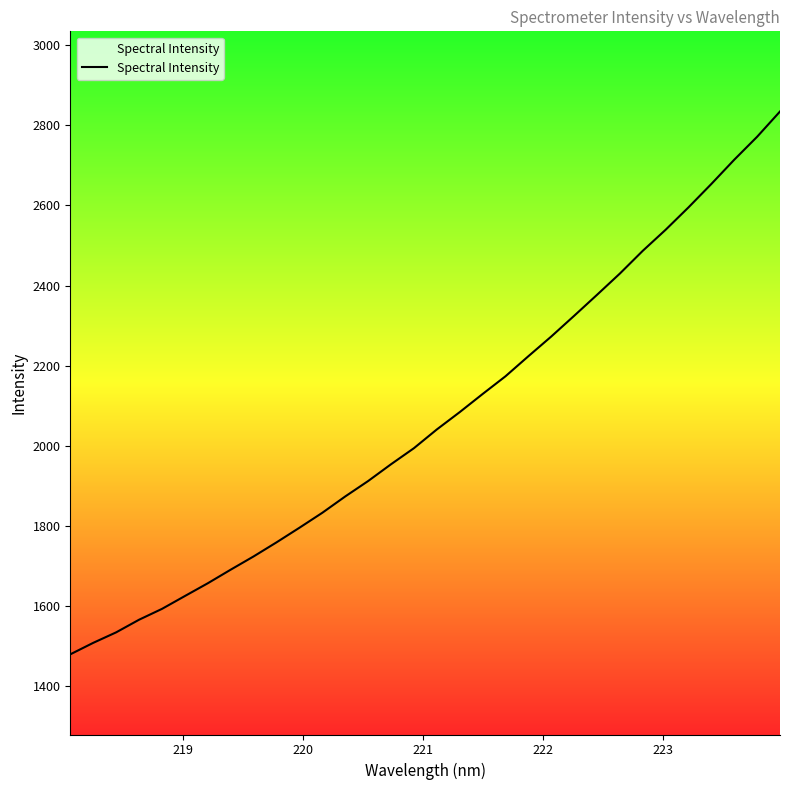

What is the maximum value shown in the chart?

2834.3